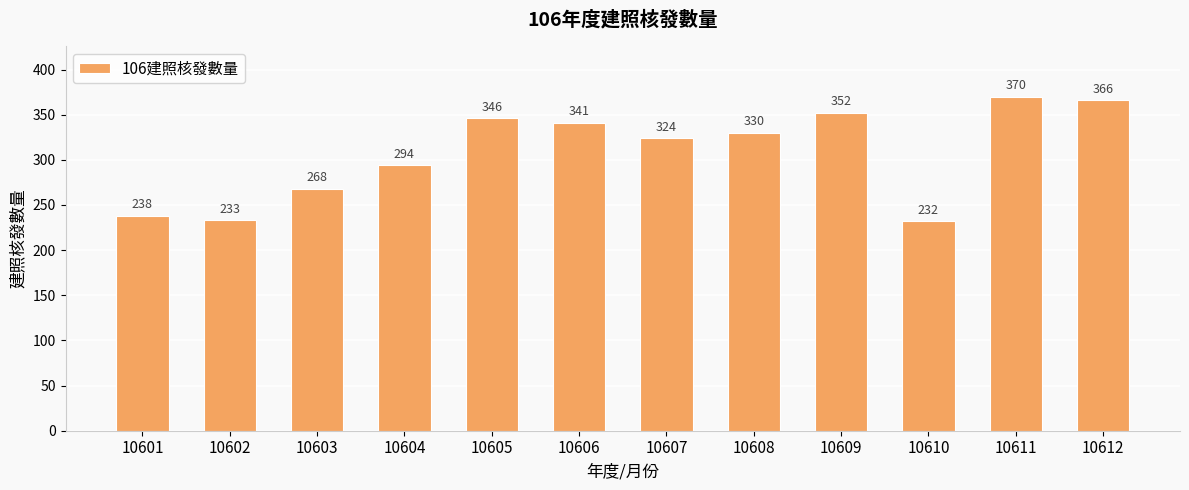

How many data points does each series have?

12